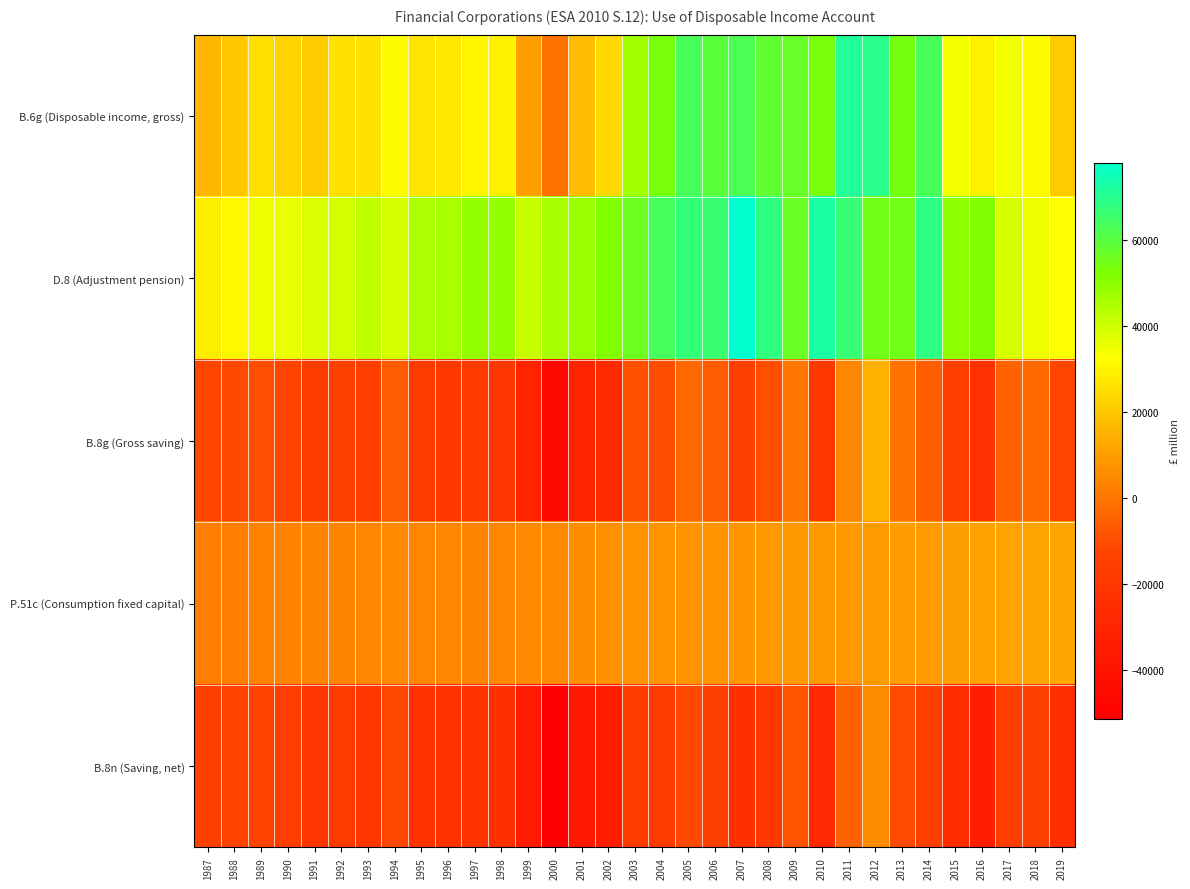

Which series has the widest spread of values?

B.6g (Disposable income, gross)